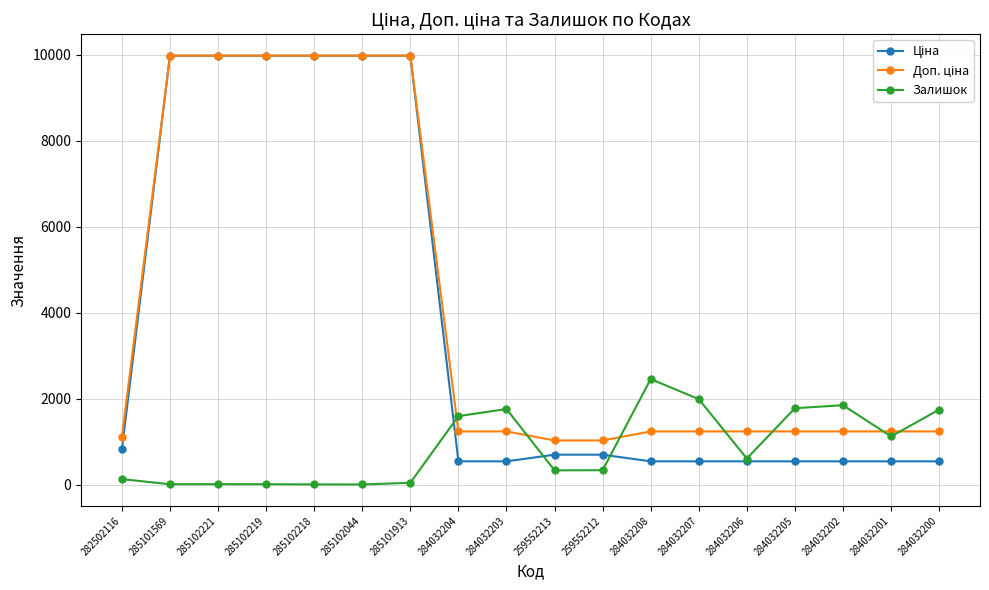

What is the total value across all series at 284032207?

3760.4